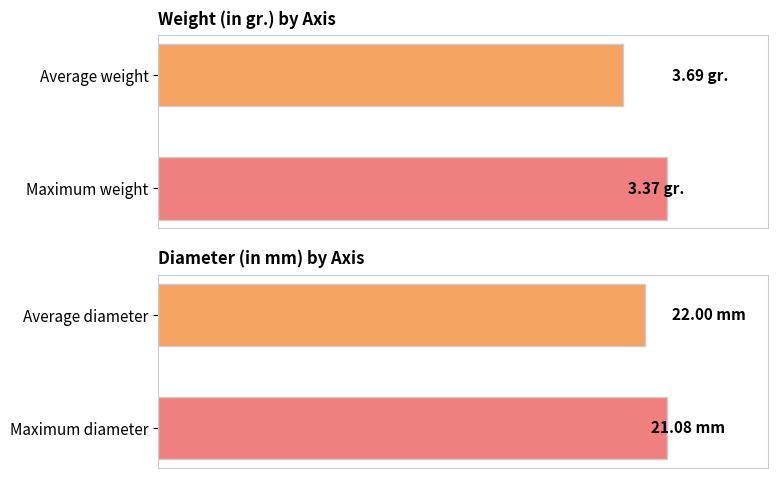

The value of Weight (in gr.) at 0 is 36.0. True or false?

False